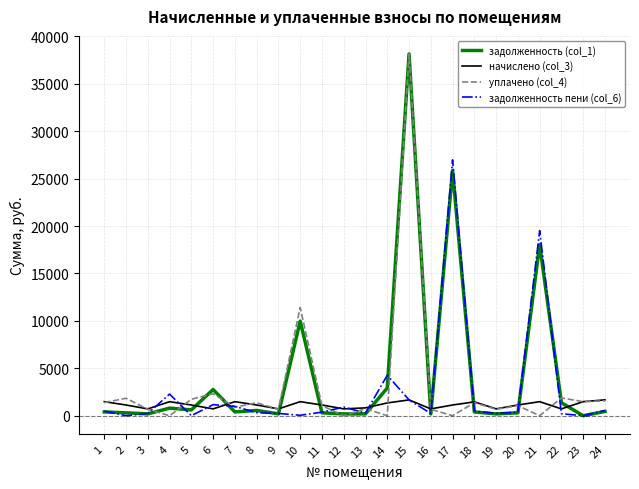

Where is уплачено (col_4) nearest to the value 19073?

10